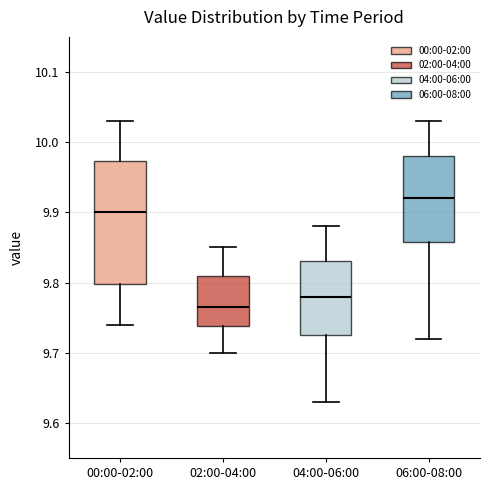

Reading left to right, transcribe this box plot: for each box, give where its median line is, the range the box spans, and where its two whiskers end, as read against the y-axis. The values are not printed on the chart, so give them approximately, as read against the axis.

00:00-02:00: median 9.90, box 9.80 to 9.97, whiskers 9.74 to 10.03
02:00-04:00: median 9.77, box 9.74 to 9.81, whiskers 9.70 to 9.85
04:00-06:00: median 9.78, box 9.73 to 9.83, whiskers 9.63 to 9.88
06:00-08:00: median 9.92, box 9.86 to 9.98, whiskers 9.72 to 10.03